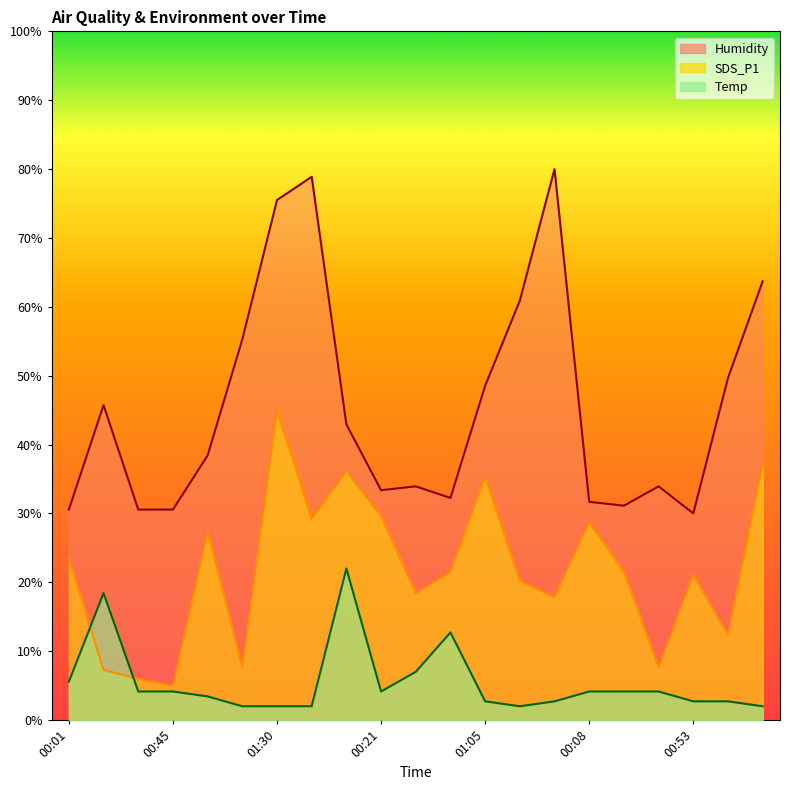

Count the number of data series in this chart.

3